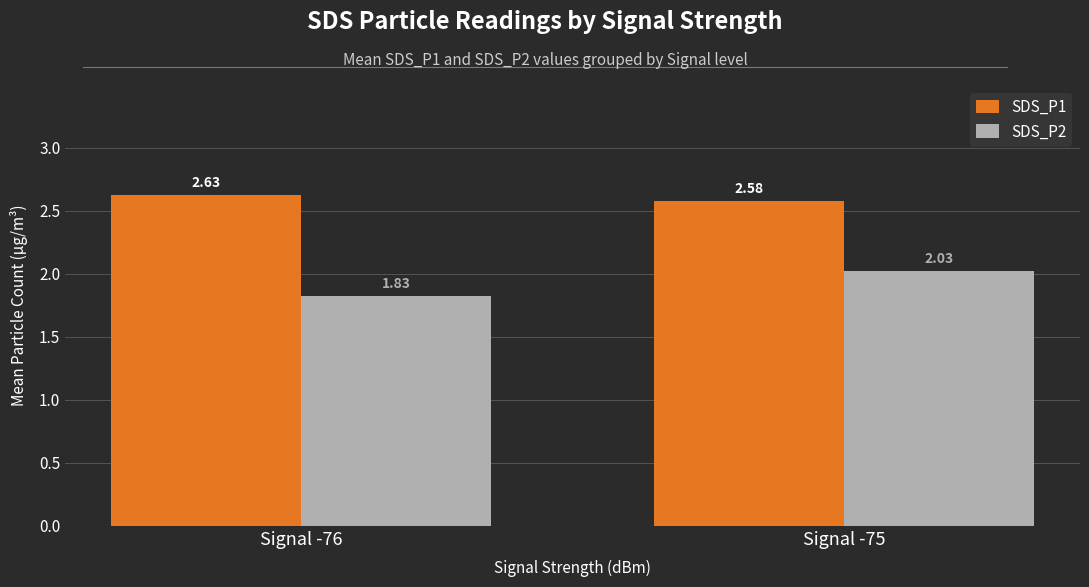

How many categories are shown in the chart?

2